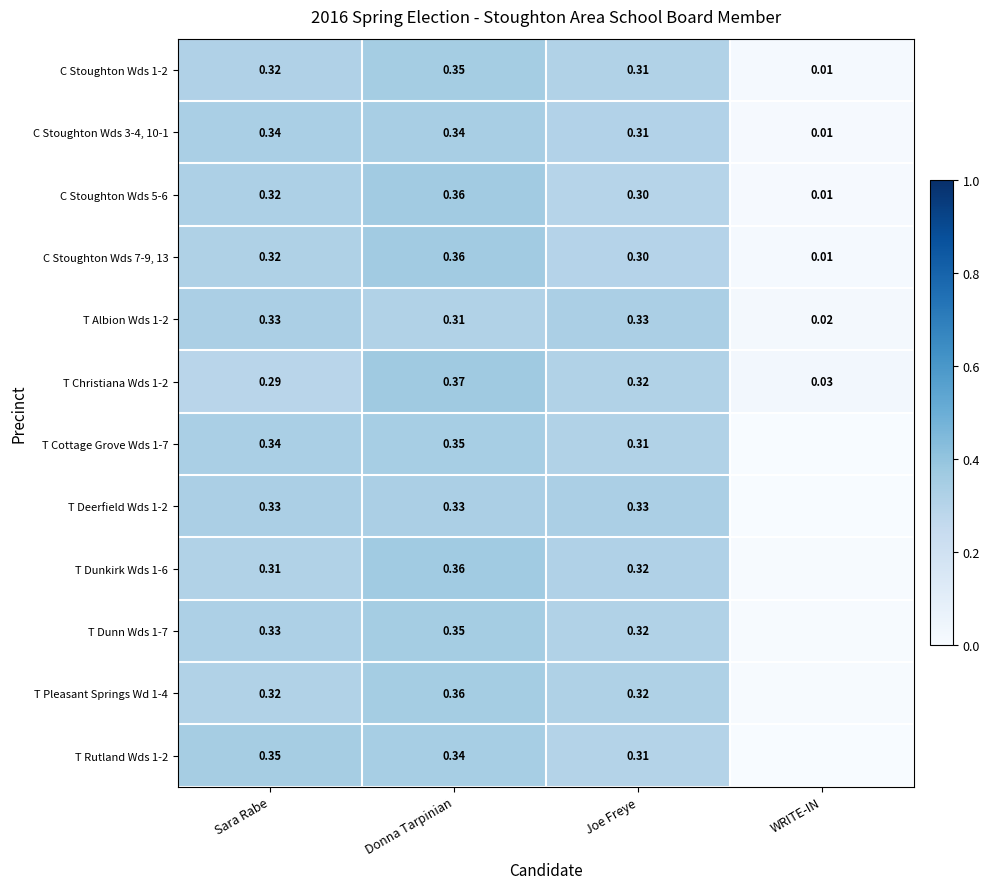

How many distinct data groups are displayed?

12